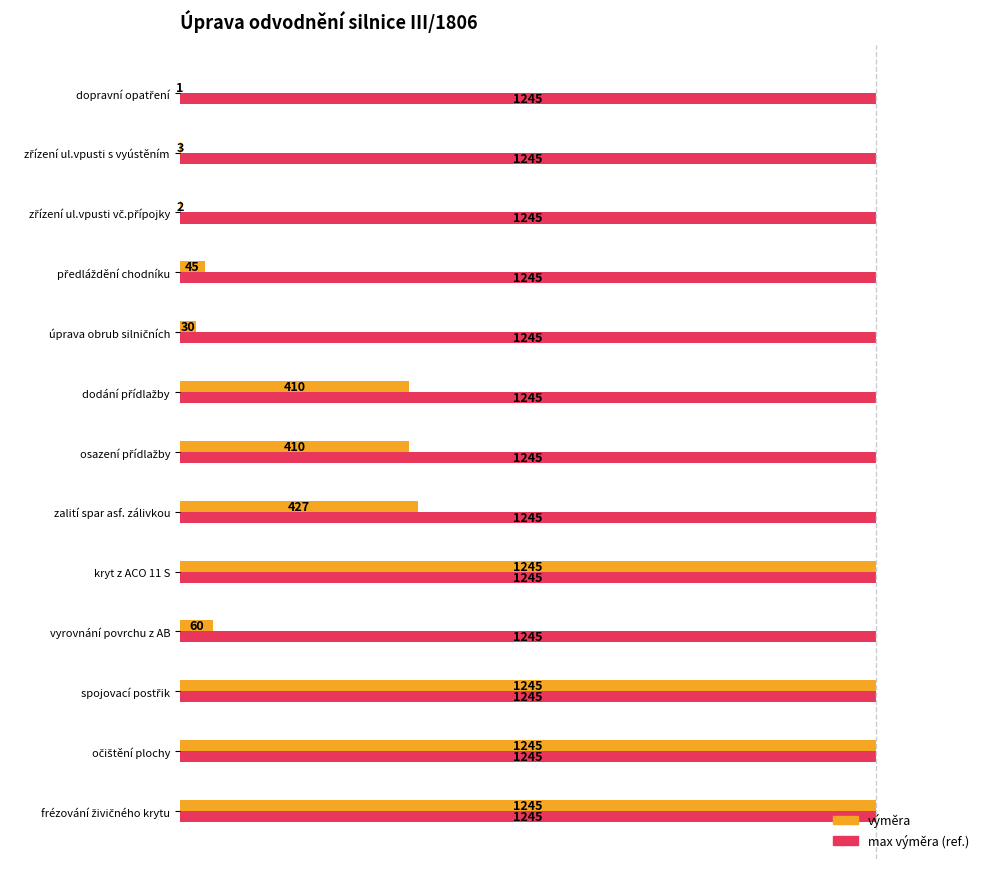

The výměra (m/m2/ks/t) series shows 0.0 at vyrovnání povrchu z AB. True or false?

False